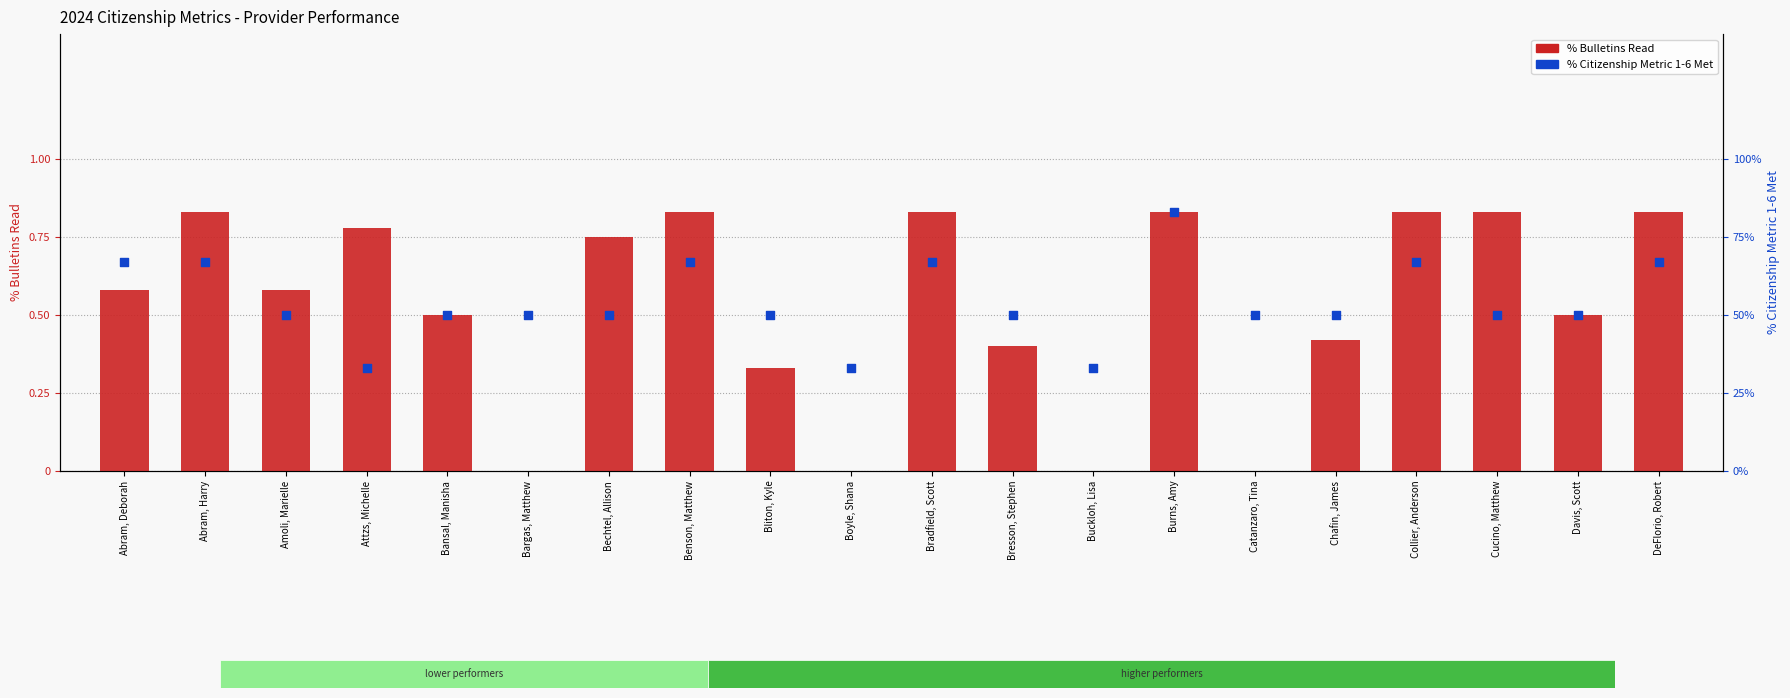

At how many categories does at least one series exceed 14?

20